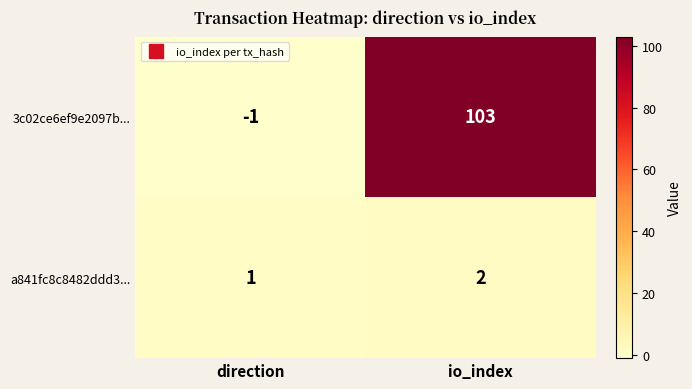

Reading left to right, extract all data points from this chart.

3c02ce6ef9e2097b...: -1	103
a841fc8c8482ddd3...: 1	2